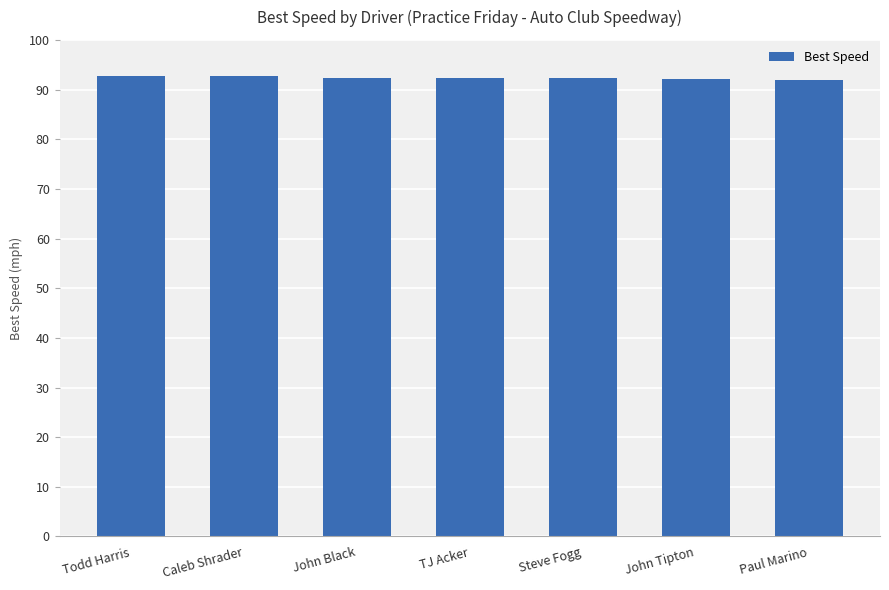

What is the ratio of the value at Todd Harris to the value at Steve Fogg?

1.0